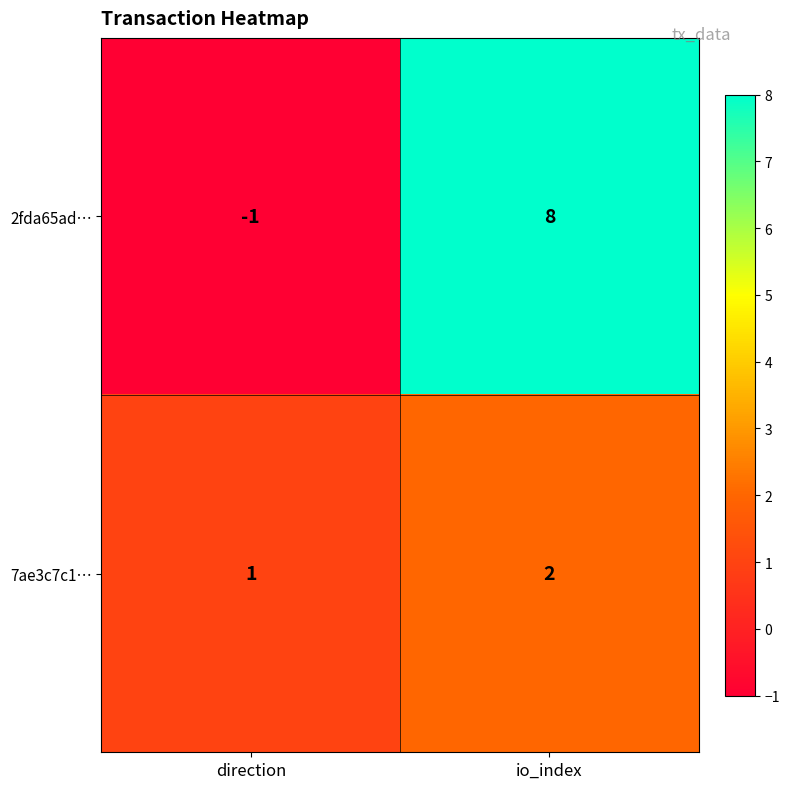

Which category has the highest value in the 7ae3c7c1… series?

io_index